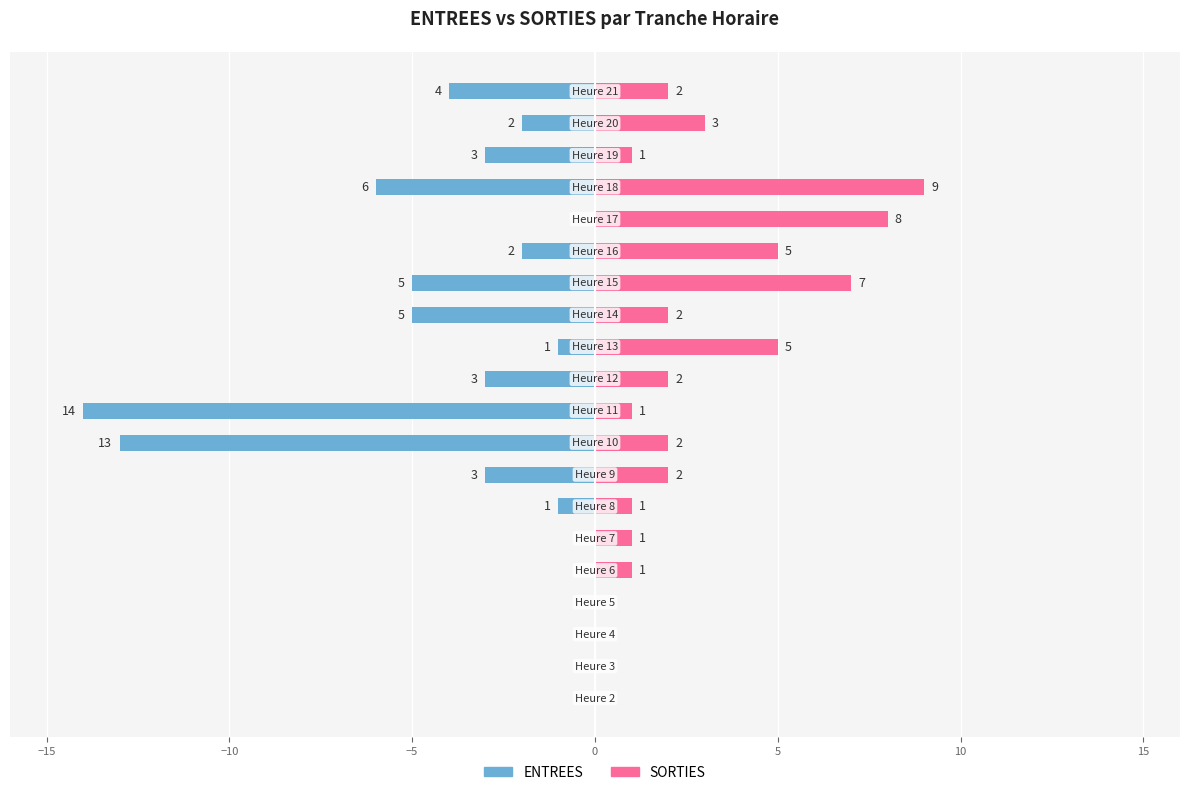

How many values in the SORTIES series are below 2?

9